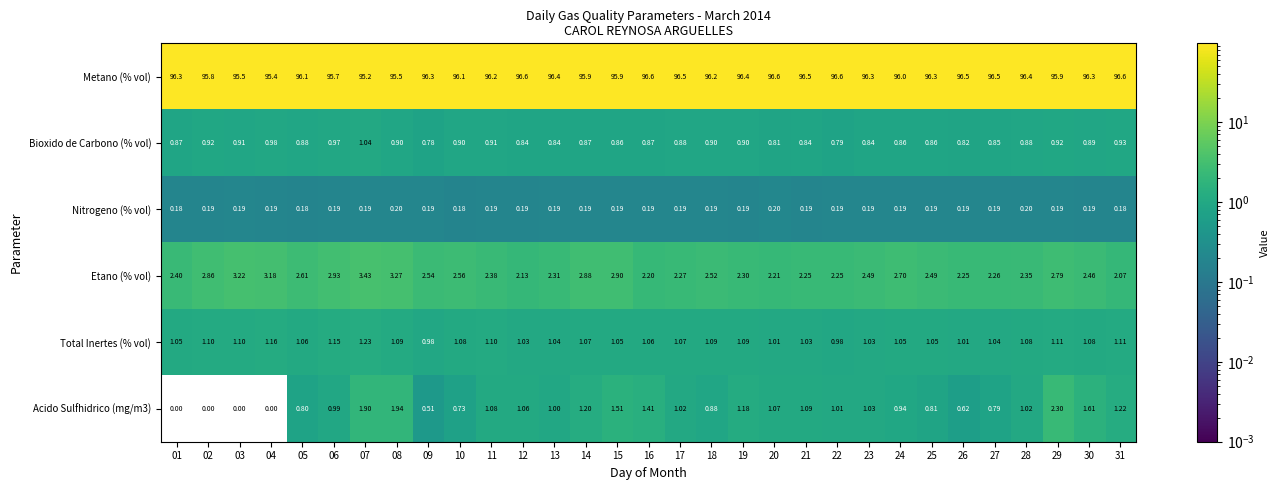

Between 09 and 14, which series saw the biggest shift?

Acido Sulfhidrico (mg/m3)